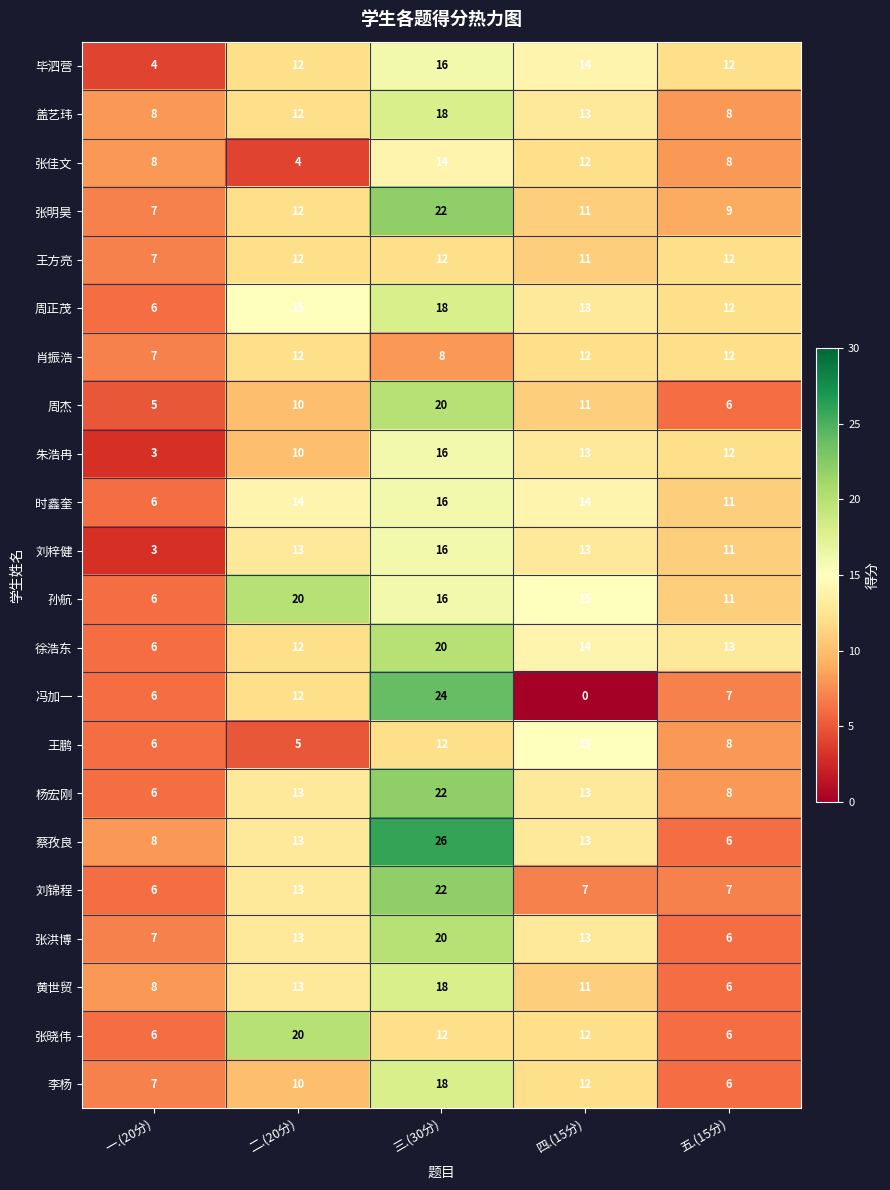

How many values in the 徐浩东 series are below 13?

2